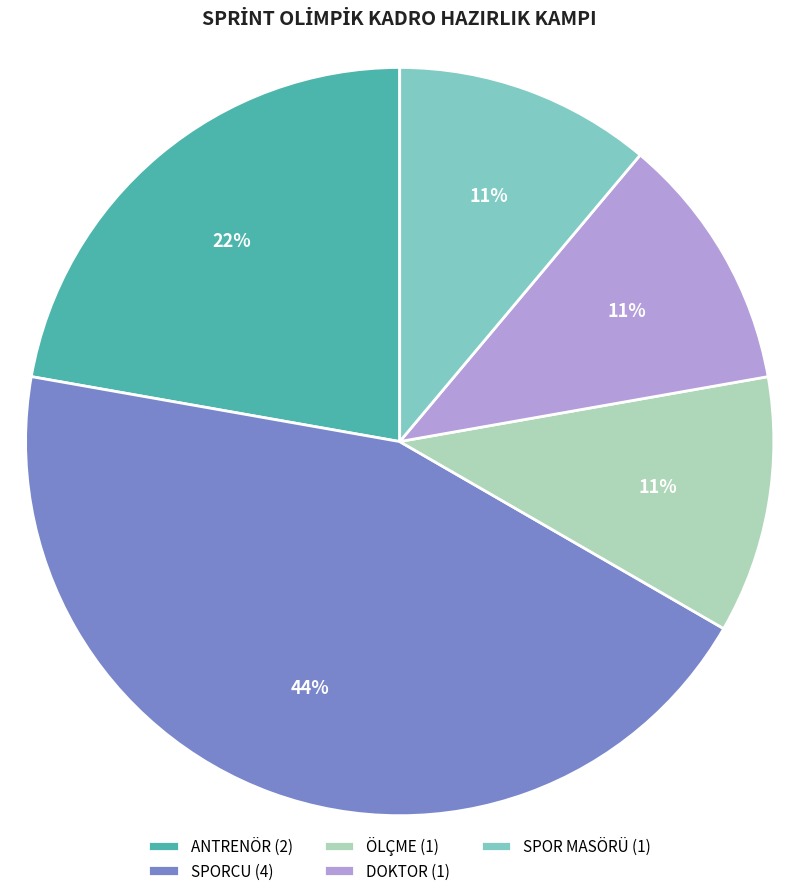

How many slices are in this pie chart?

5